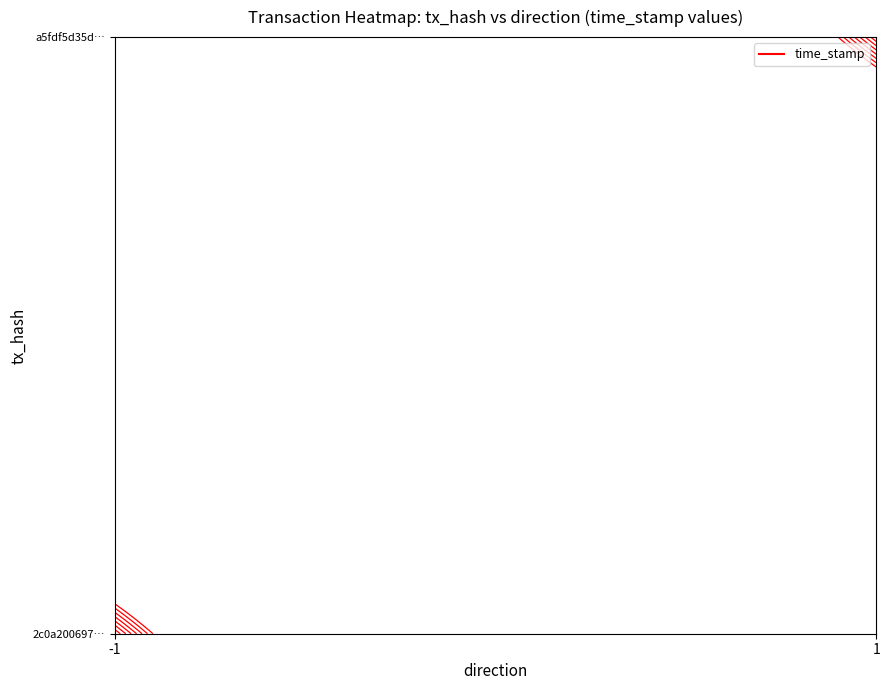

True or false: 2c0a20069765ac283e84219f5136ce55492336b has a value of 0 at 1.

True